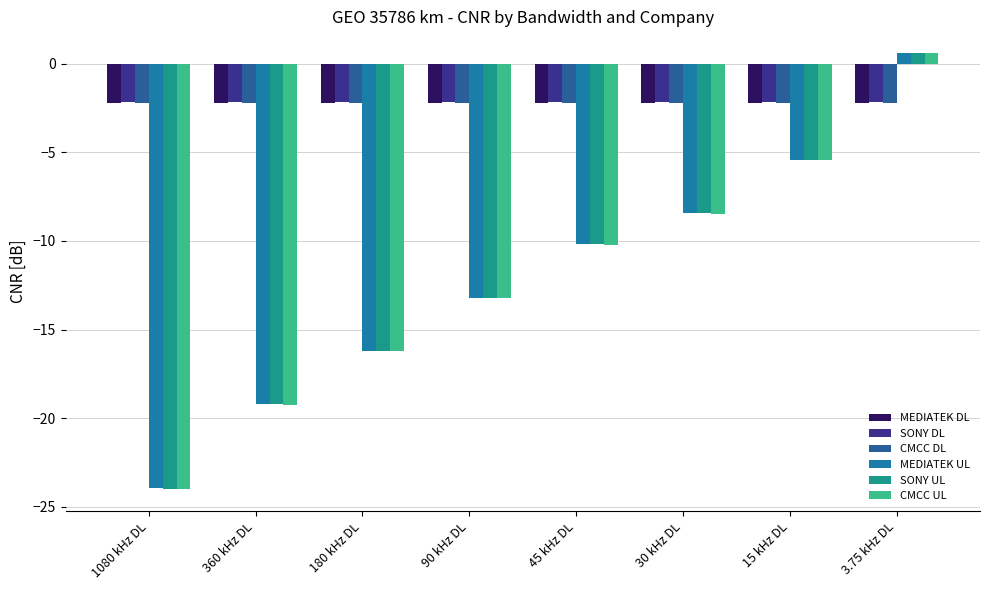

What position from the left is 45 kHz DL?

5